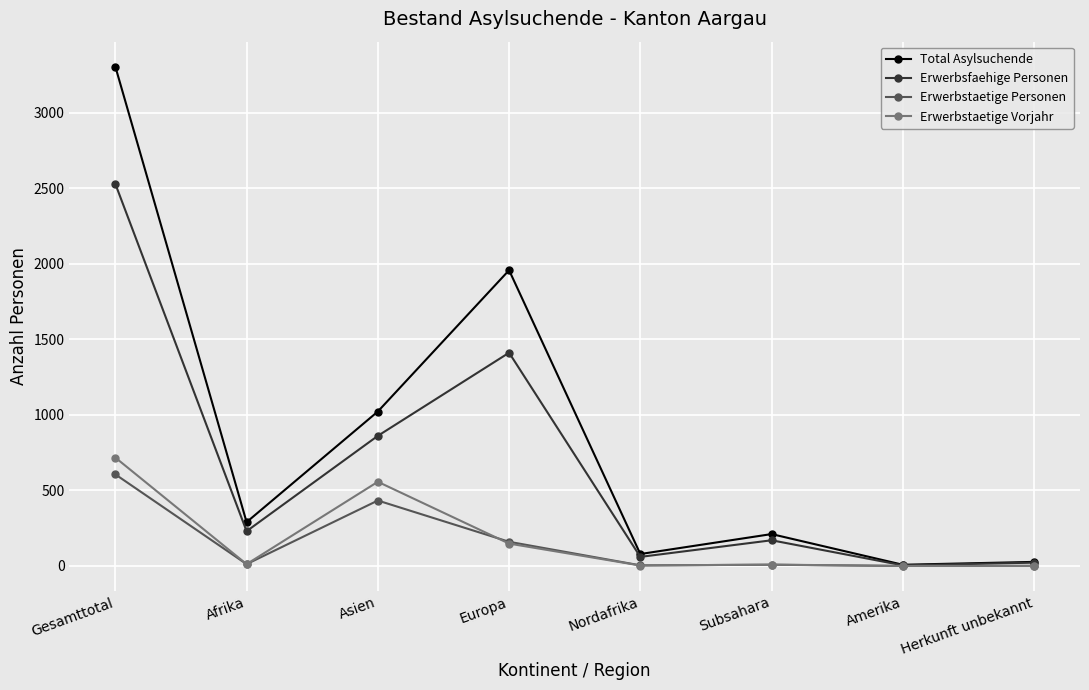

What is the difference between the maximum and minimum values in the Total Asylsuchende series?

3296